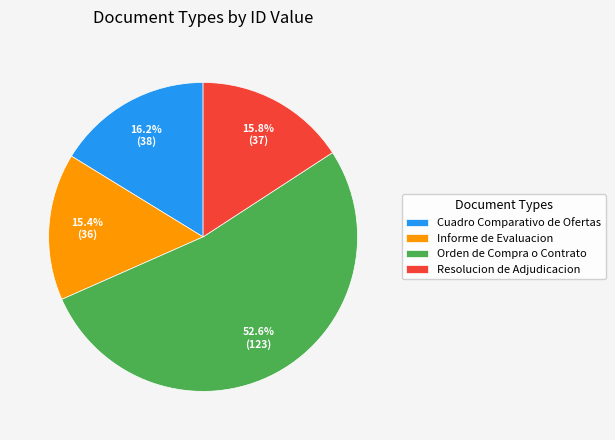

To the nearest percent, what is the difference between the Cuadro Comparativo de Ofertas and Orden de Compra o Contrato slice percentages?

36%